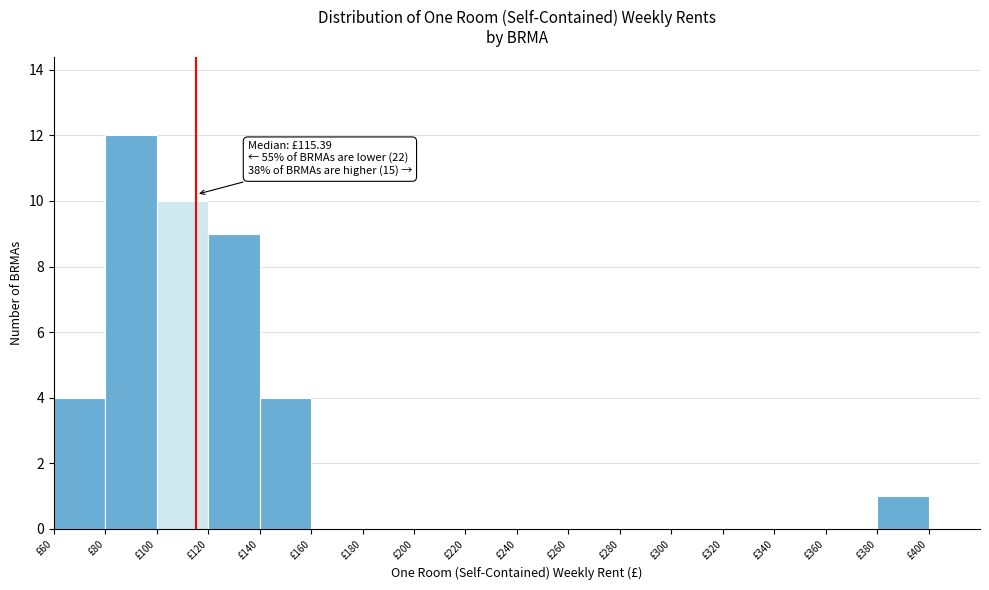

Which range on the x-axis has the tallest bar?

80 to 100